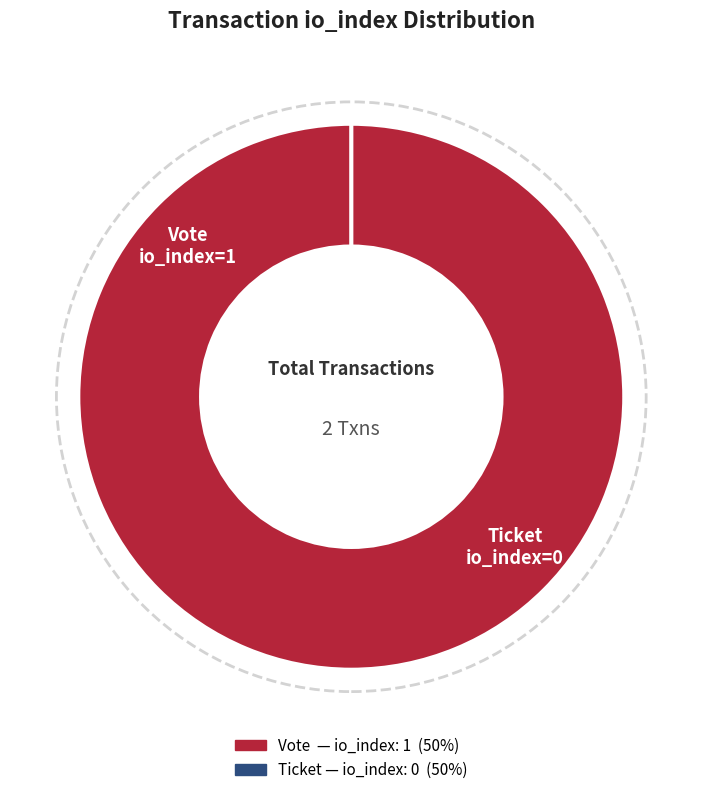

Is Vote (io_index=1) the majority of the pie?

Yes